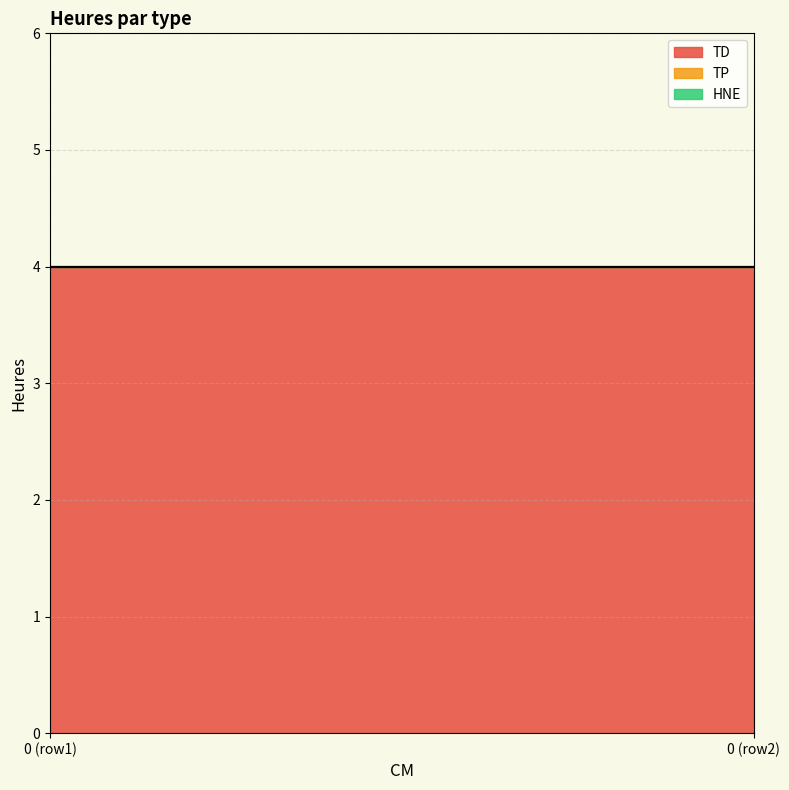

How many categories are shown in the chart?

2